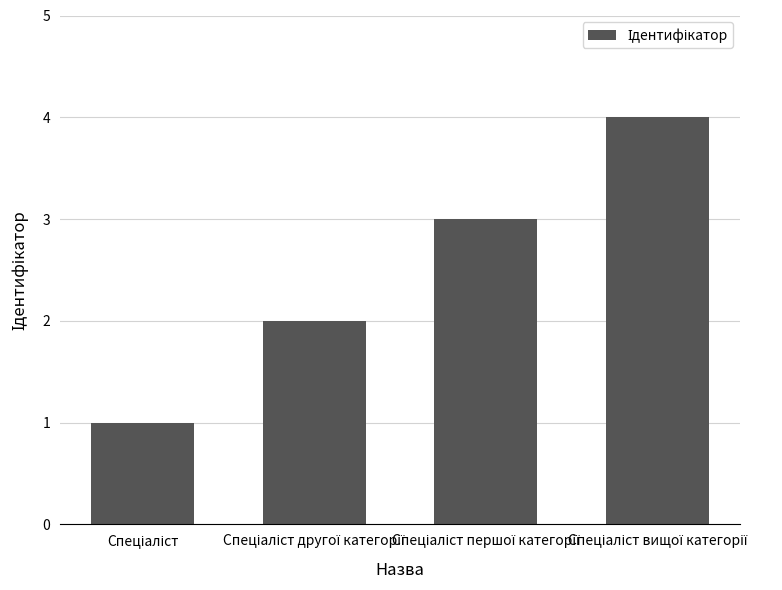

What is the sum of all values?

10